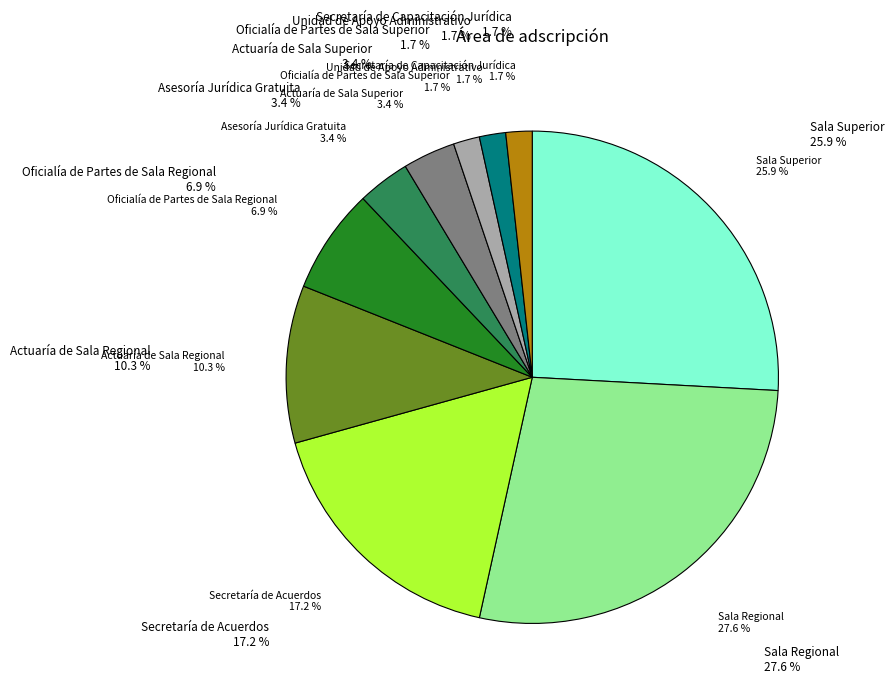

Combined, what portion of the pie is Sala Regional and Asesoría Jurídica Gratuita?

31.0%